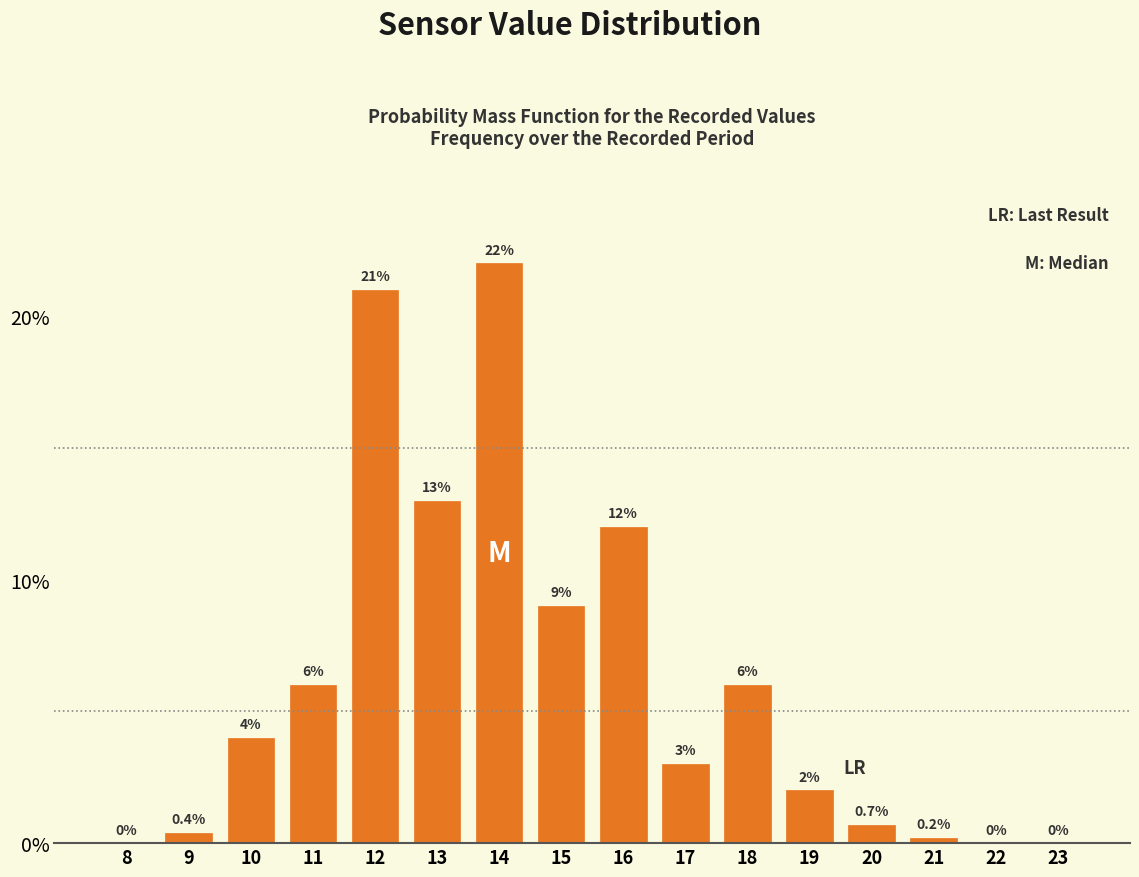

Reading left to right, extract all data points from this chart.

8=0.0	9=0.4	10=4.0	11=6.0	12=21.0	13=13.0	14=22.0	15=9.0	16=12.0	17=3.0	18=6.0	19=2.0	20=0.7	21=0.2	22=0.0	23=0.0